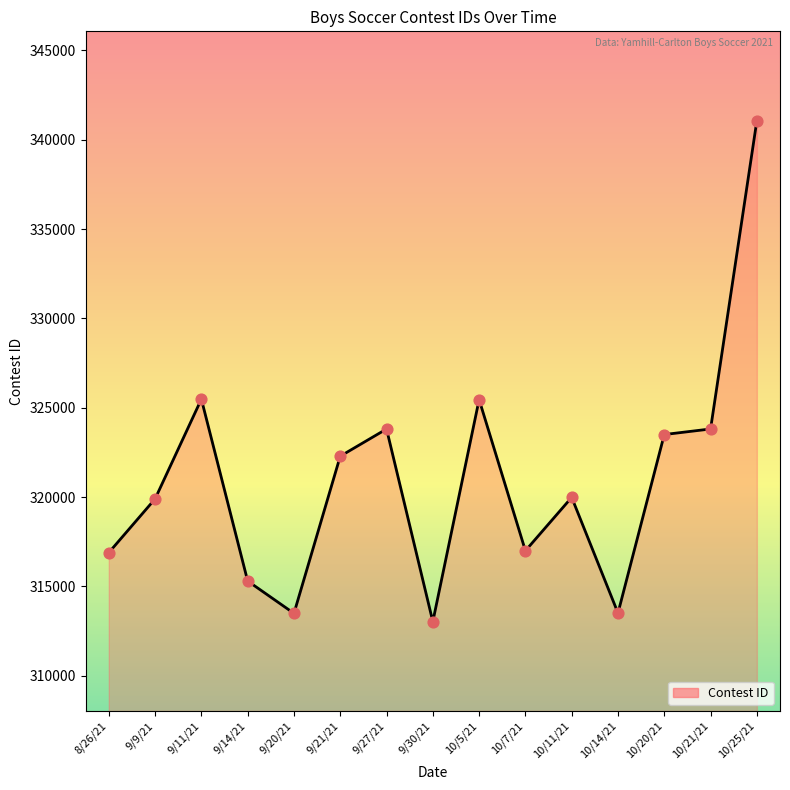

What is the ratio of the value at 9/30/21 to the value at 10/21/21?

1.0